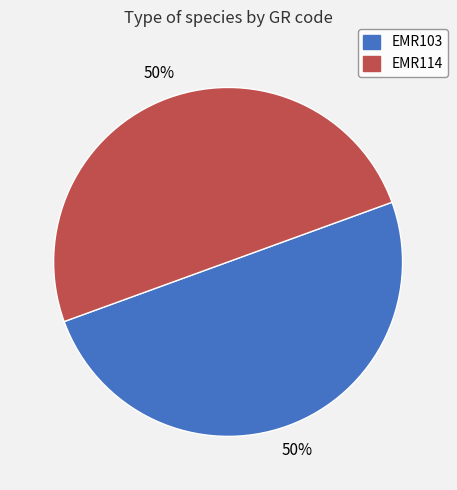

Is the sum of EMR114 and EMR103 greater than half?

Yes